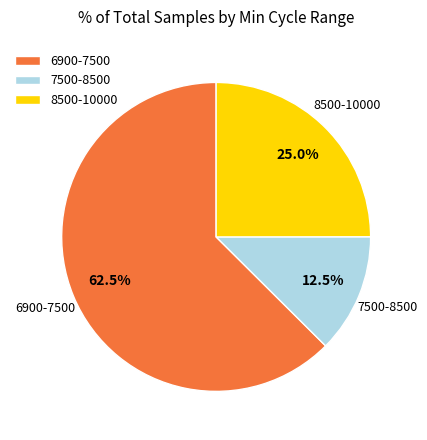

Between 6900-7500 and 8500-10000, which is larger?

6900-7500